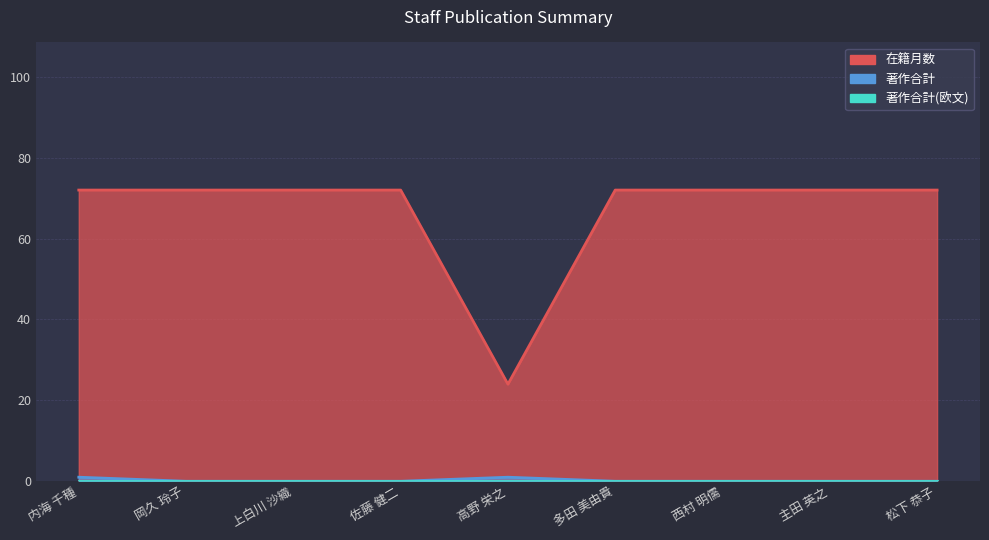

What is the sum of the 在籍月数 values at 岡久 玲子 and 高野 栄之?

96